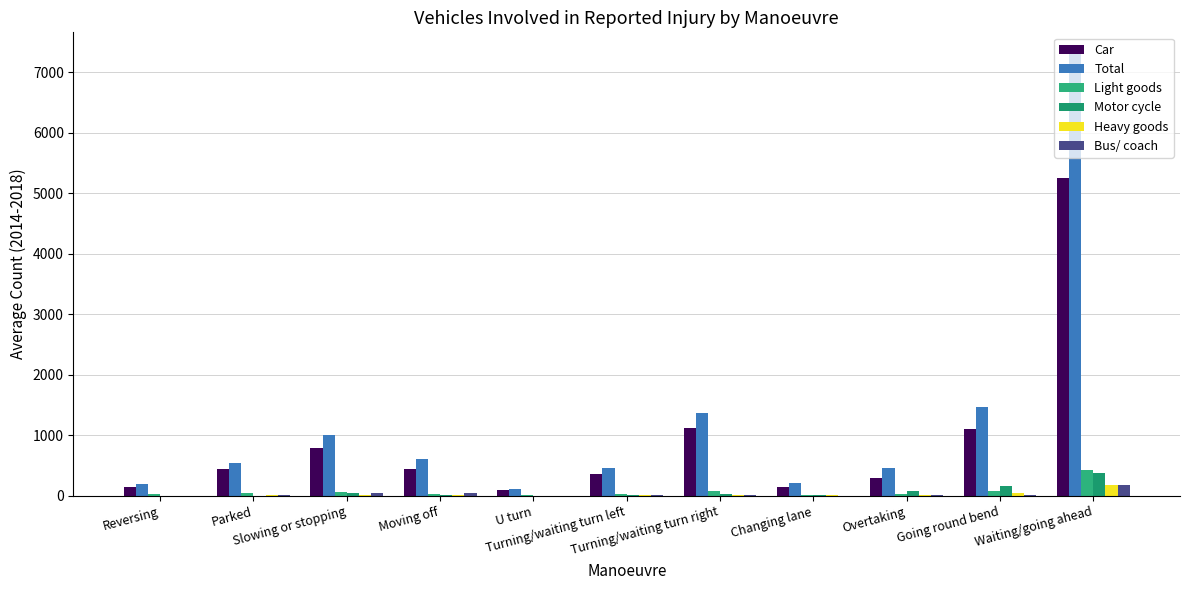

Is the value of Heavy goods at Moving off greater than the value of Car at Parked?

No